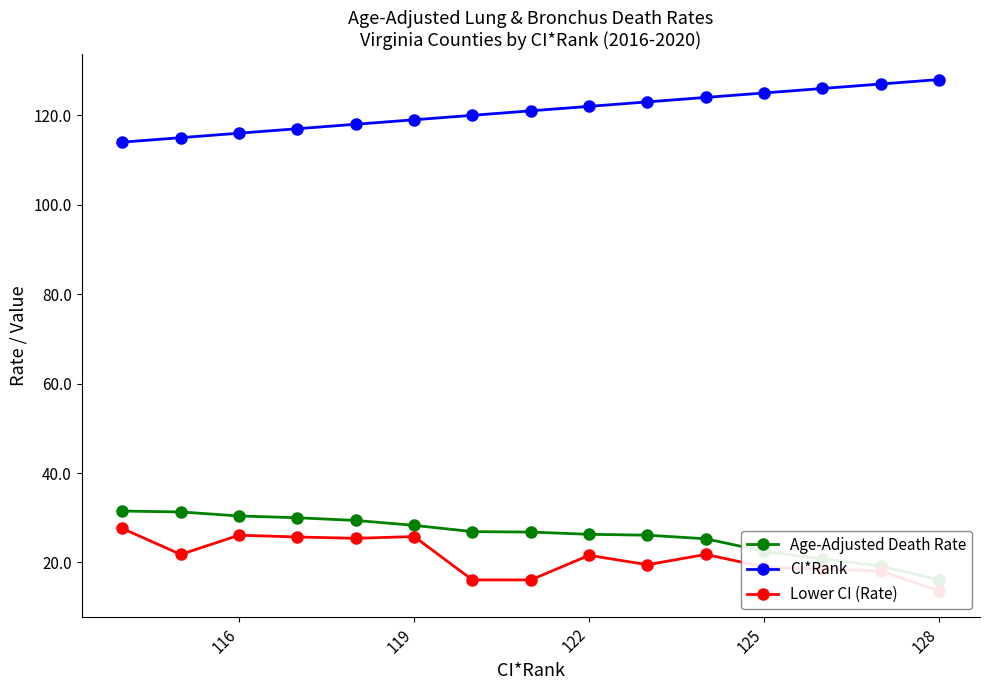

The value of CI*Rank at 119 is 214. True or false?

False